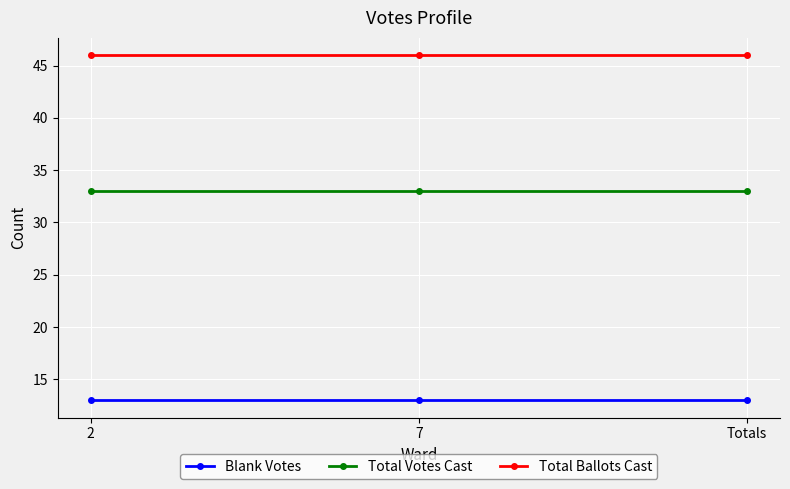

What is the label of the 3rd point from the left?

Totals